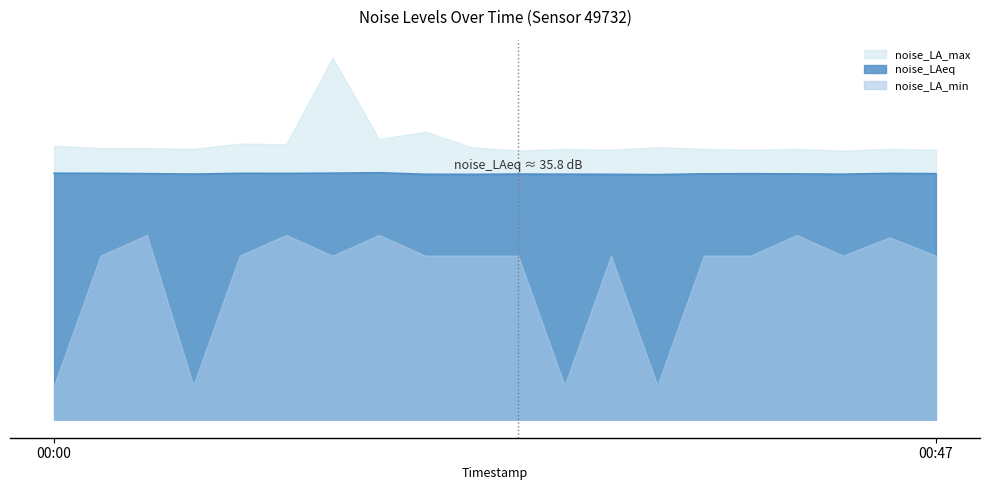

What is the total value across all series at 00:32?

80.4